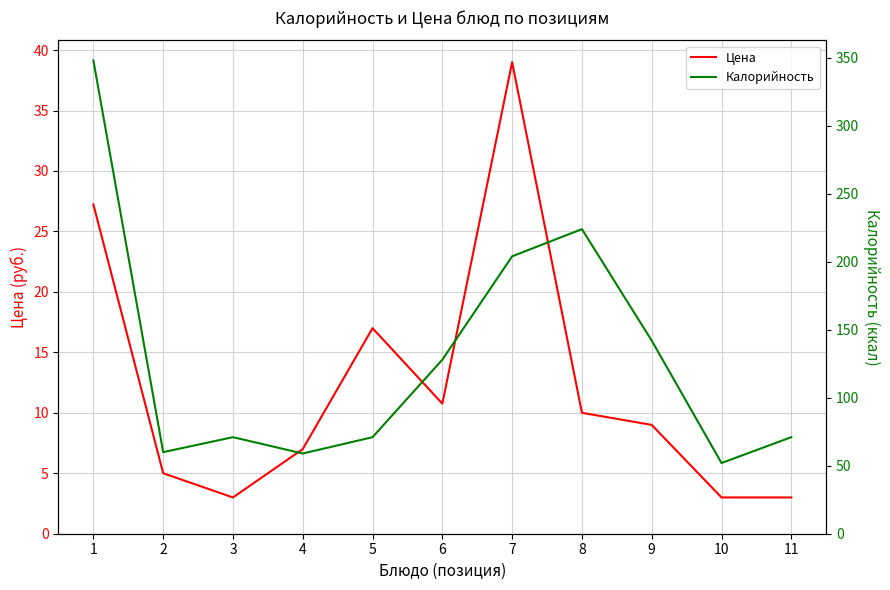

At which label is Калорийность closest to 200?

7